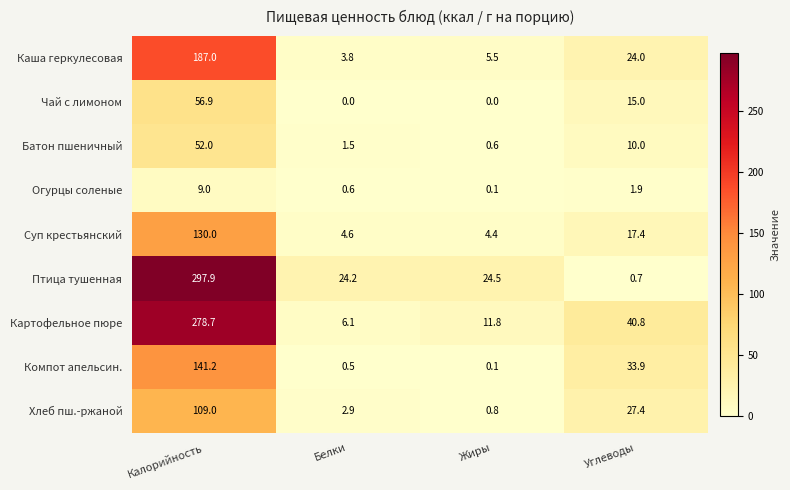

At how many categories does at least one series exceed 88?

1